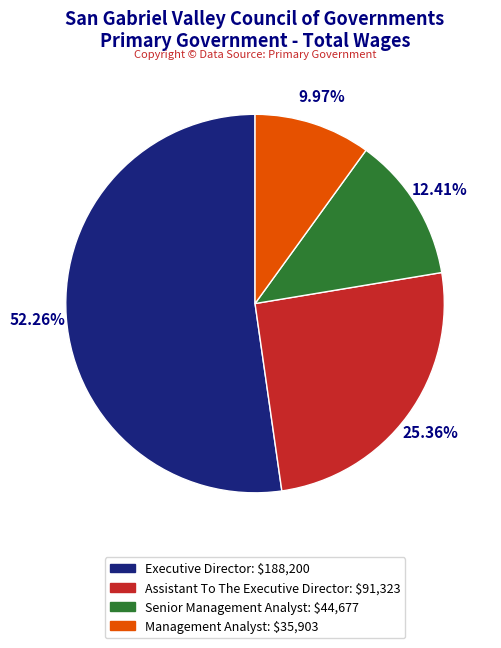

Between Management Analyst and Senior Management Analyst, which is larger?

Senior Management Analyst